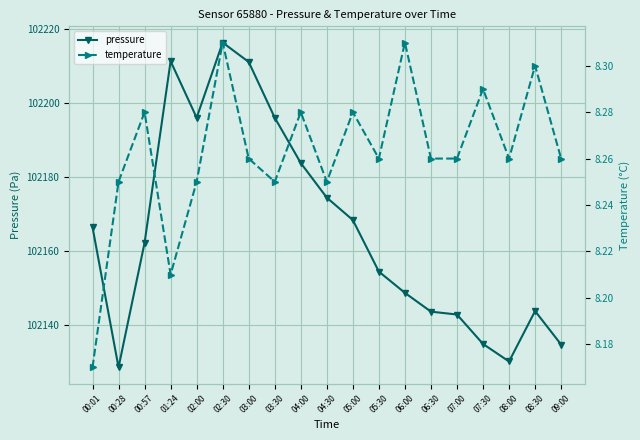

Reading left to right, transcribe all the data shown in this chart.

pressure: 102166.4	102128.4	102162.1	102211.3	102196.0	102216.4	102211.1	102196.0	102183.8	102174.4	102168.3	102154.3	102148.6	102143.5	102142.7	102134.8	102130.0	102143.7	102134.6
temperature: 8.2	8.2	8.3	8.2	8.2	8.3	8.3	8.2	8.3	8.2	8.3	8.3	8.3	8.3	8.3	8.3	8.3	8.3	8.3